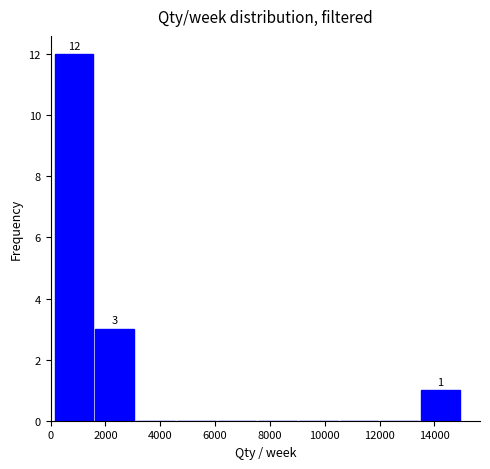

Which range on the x-axis has the tallest bar?

200 to 1600